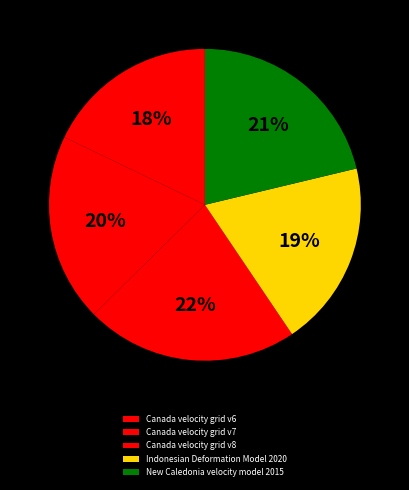

How many slices are in this pie chart?

5